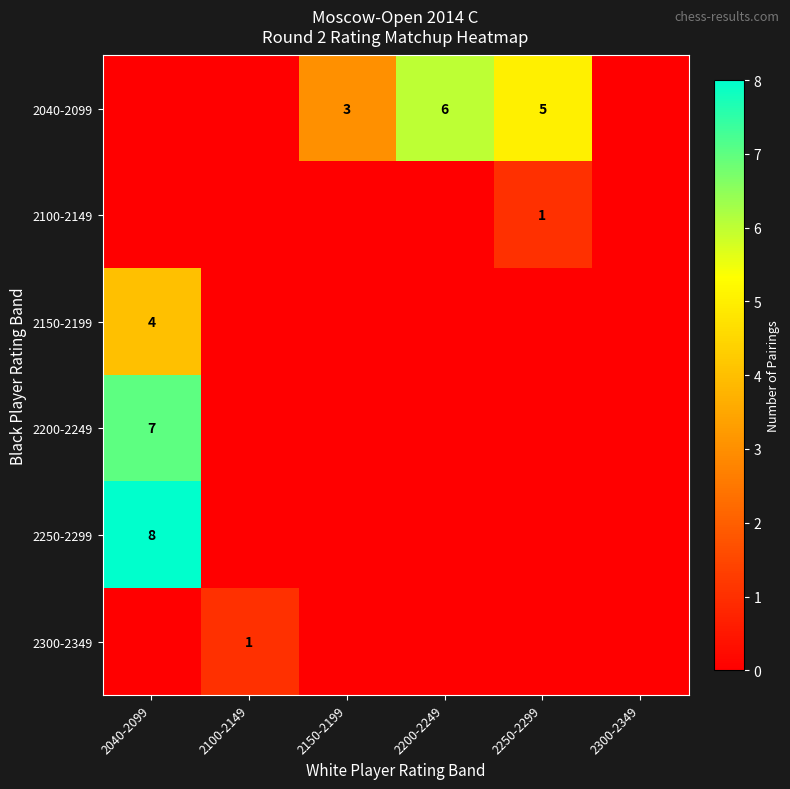

True or false: 2150-2199 has a value of 2 at 2040-2099.

False